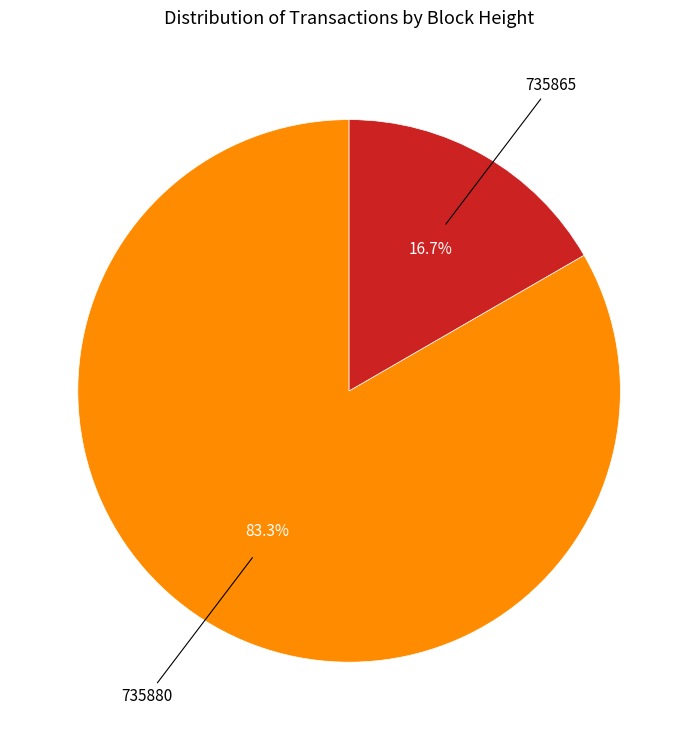

To the nearest percent, what is the difference between the largest and smallest slice percentages?

67%